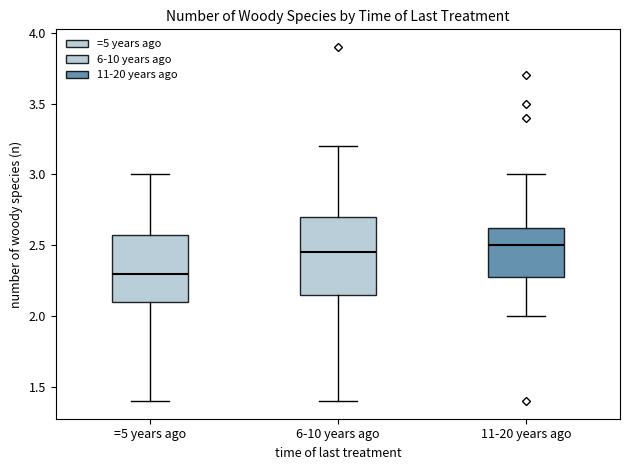

Comparing the boxes themselves (not the whiskers), which one is the tallest?

6-10 years ago